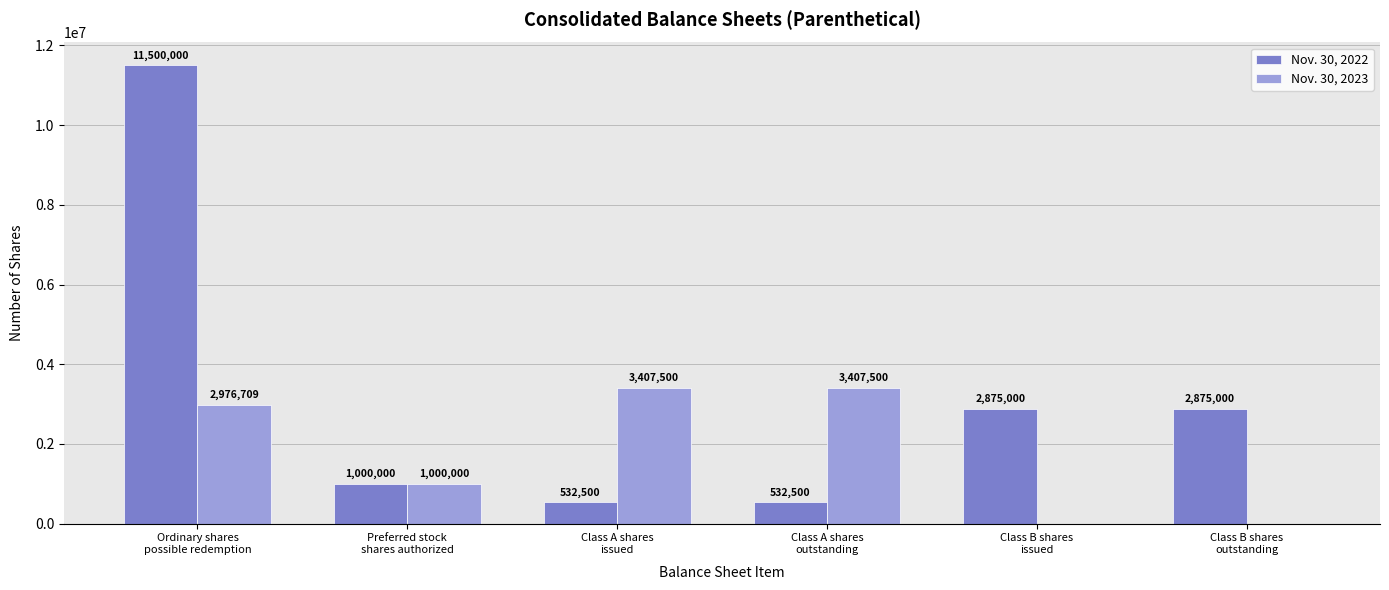

What is the highest value of the Nov. 30, 2023 series?

3407500